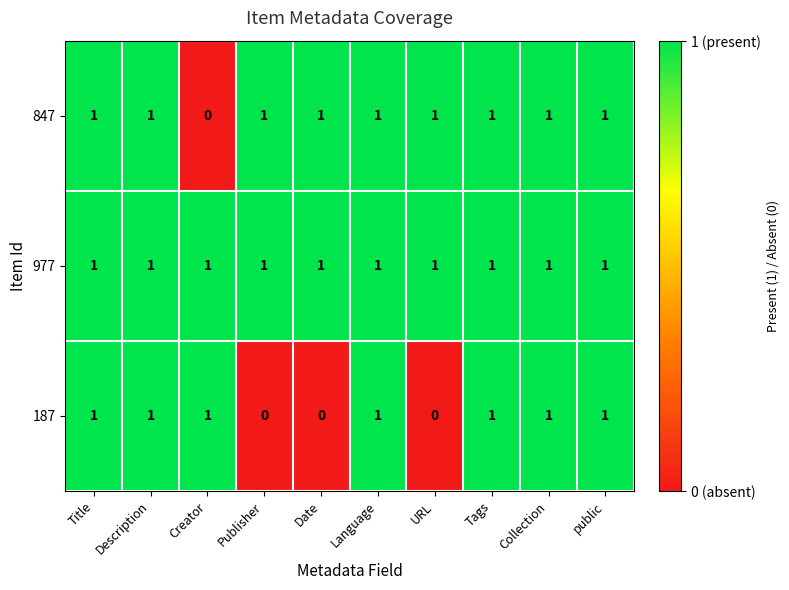

List the series in order of their overall mean, lowest first.

187, 847, 977